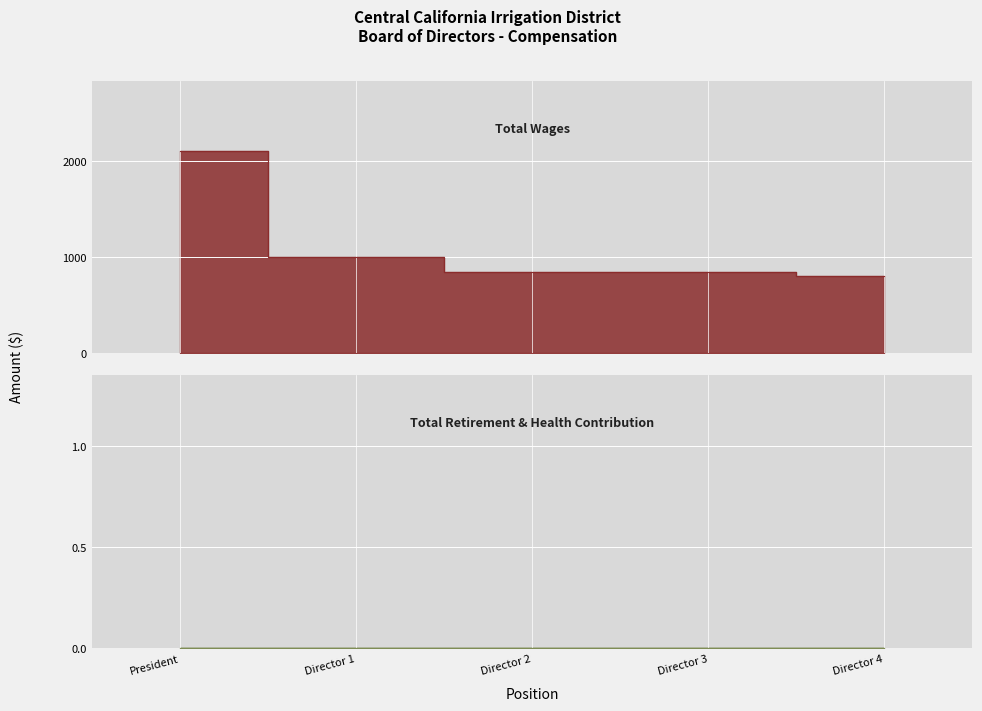

Rank the categories by value from lowest to highest.

Director 4, Director 2, Director 3, Director 1, President